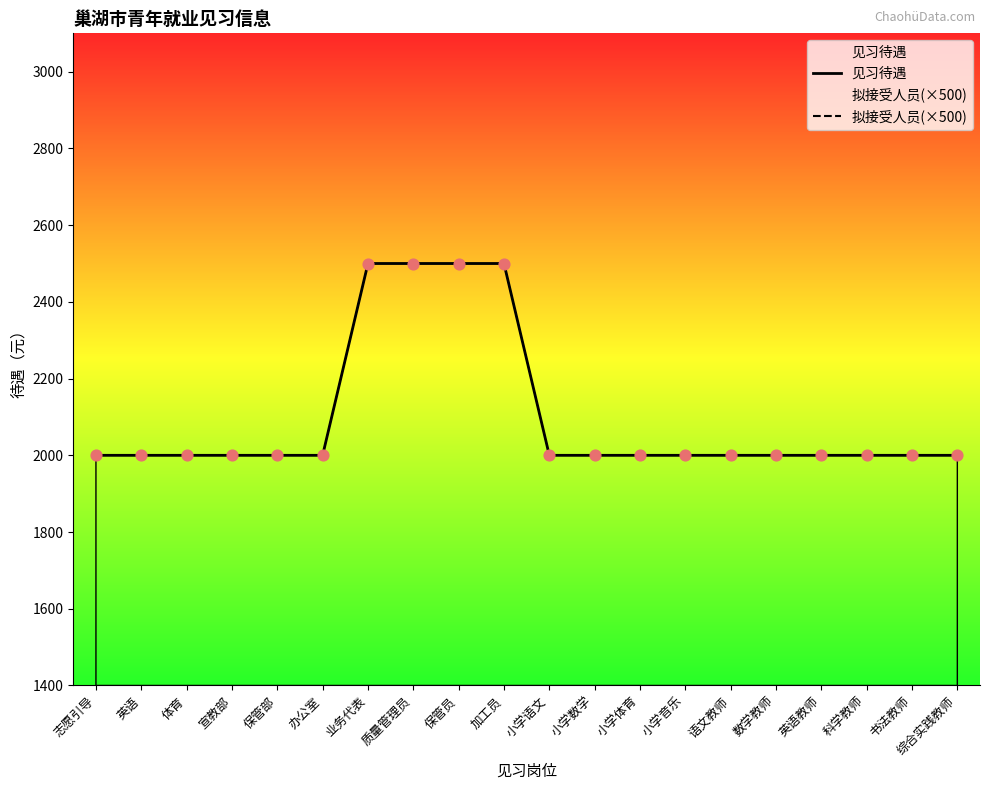

What are all the series names shown in the legend?

见习待遇, 拟接受人员(×500)